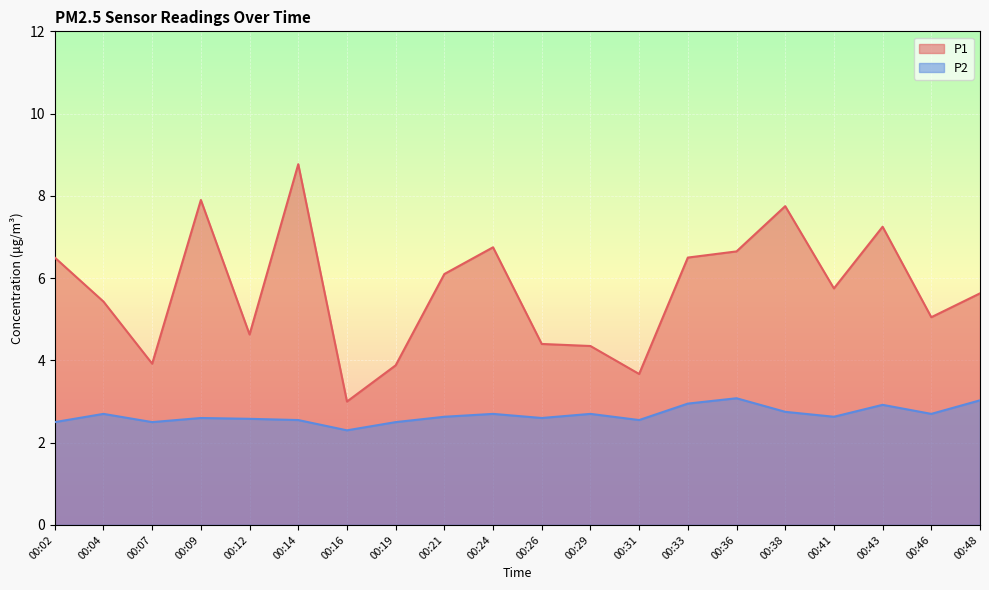

What is the spread (max minus min) of values at 00:33?

3.5